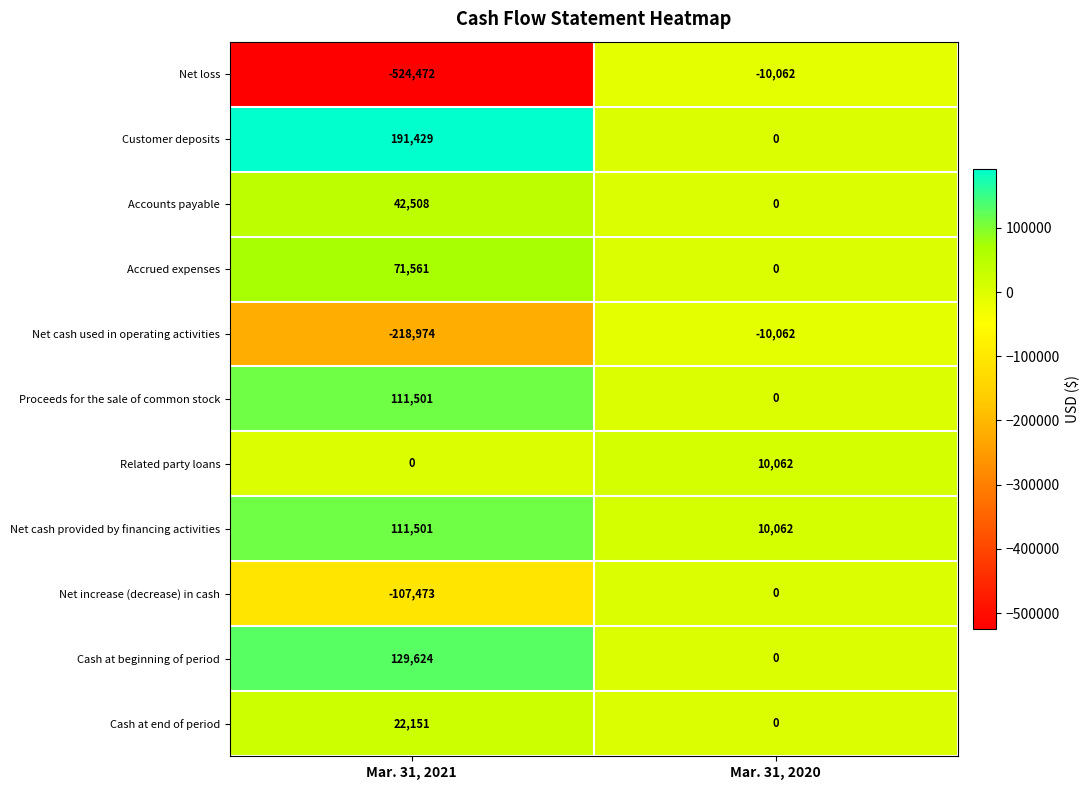

The value of Related party loans at Mar. 31, 2020 is 10062. True or false?

True